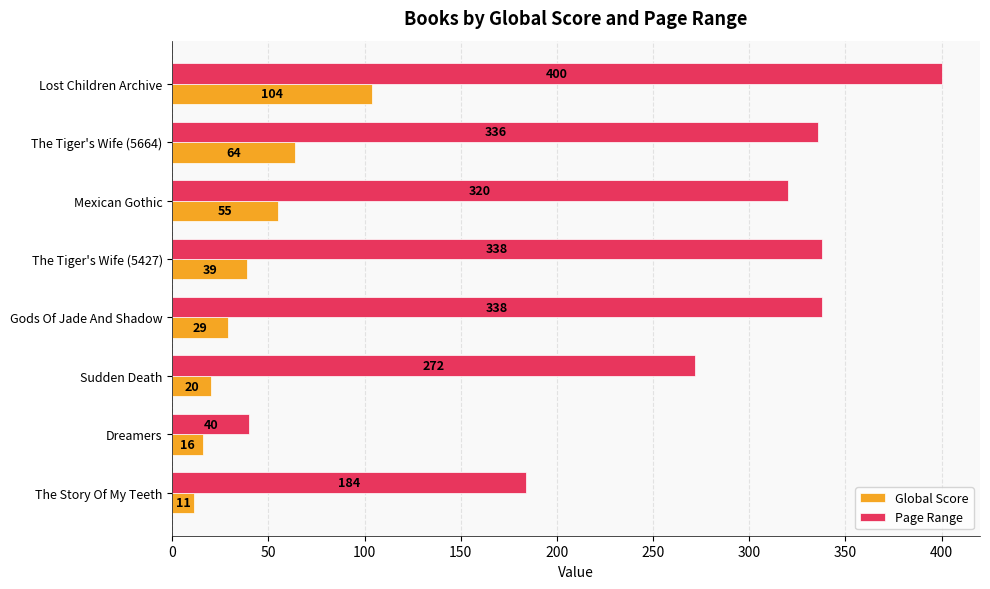

What is the smallest value displayed?

11